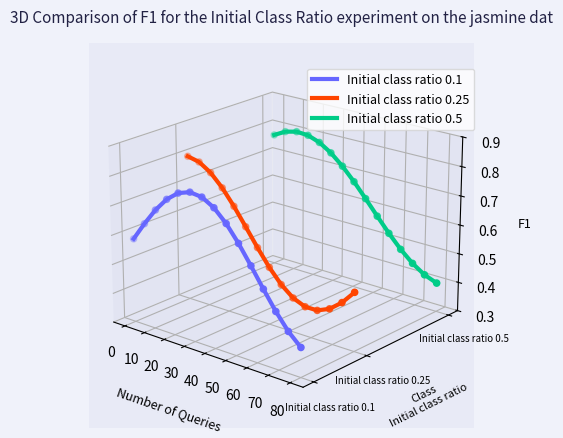

Which series reaches the maximum Y coordinate?

Initial class ratio 0.5